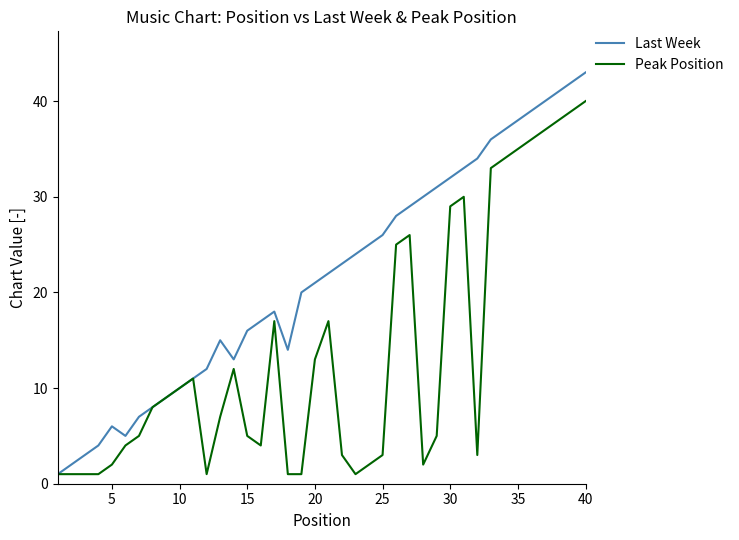

What is the maximum value for Last Week?

43